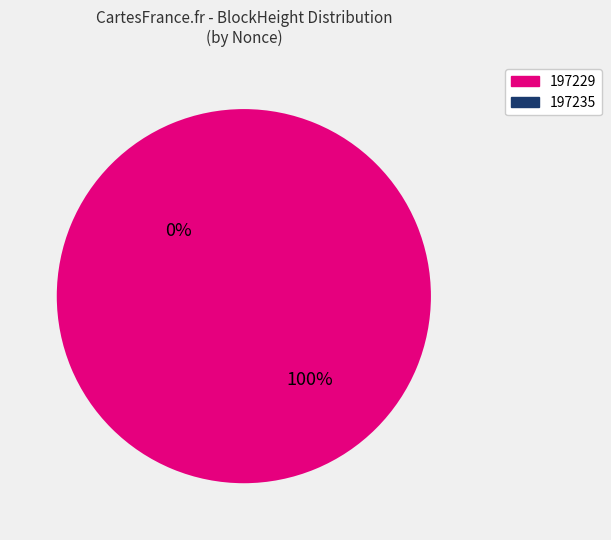

Which slice is the largest?

197229